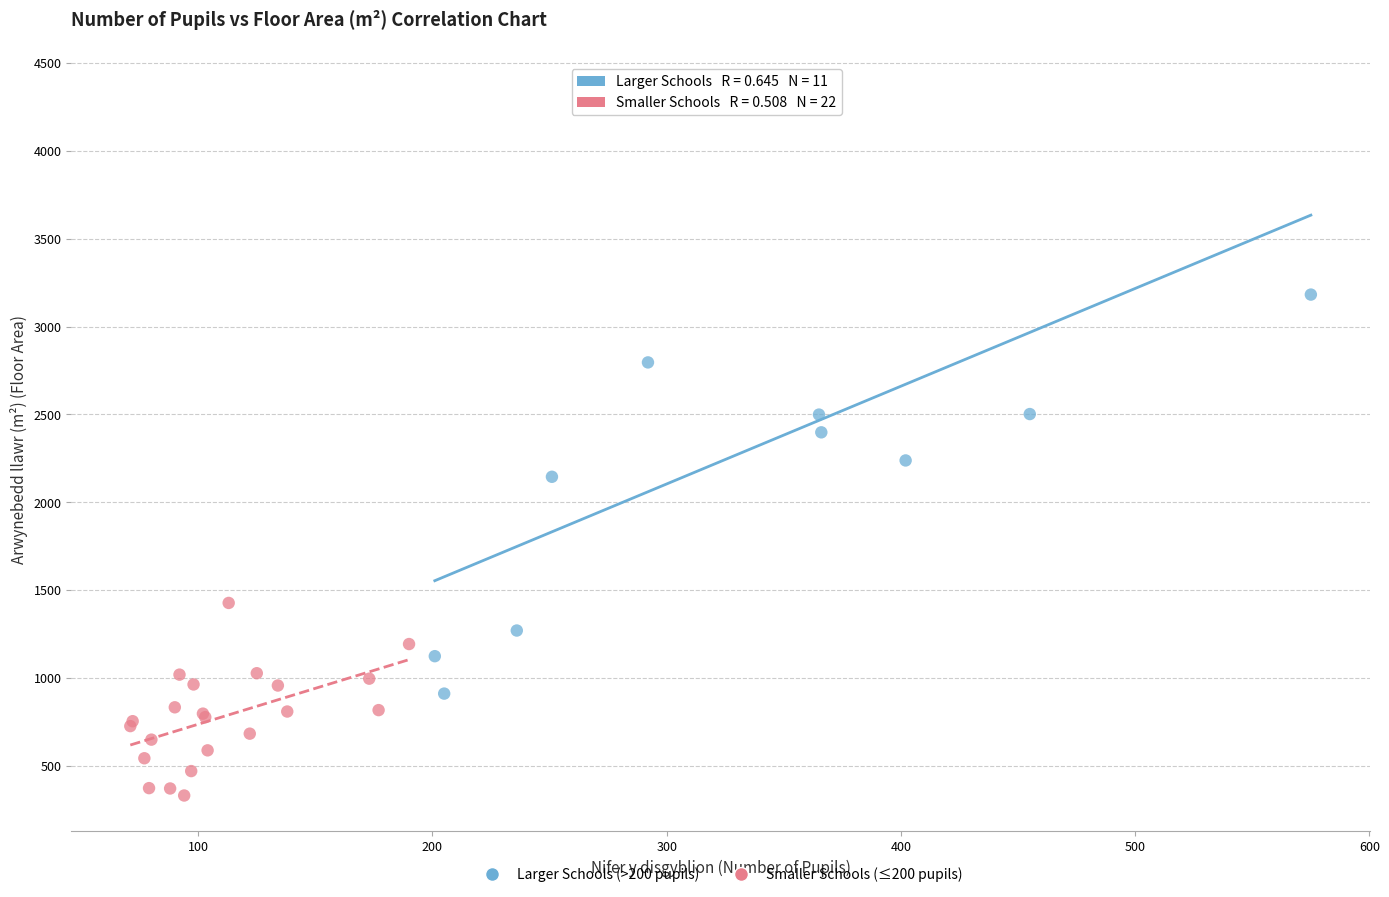

What are all the series names shown in the legend?

Larger Schools (>200 pupils), Smaller Schools (≤200 pupils)